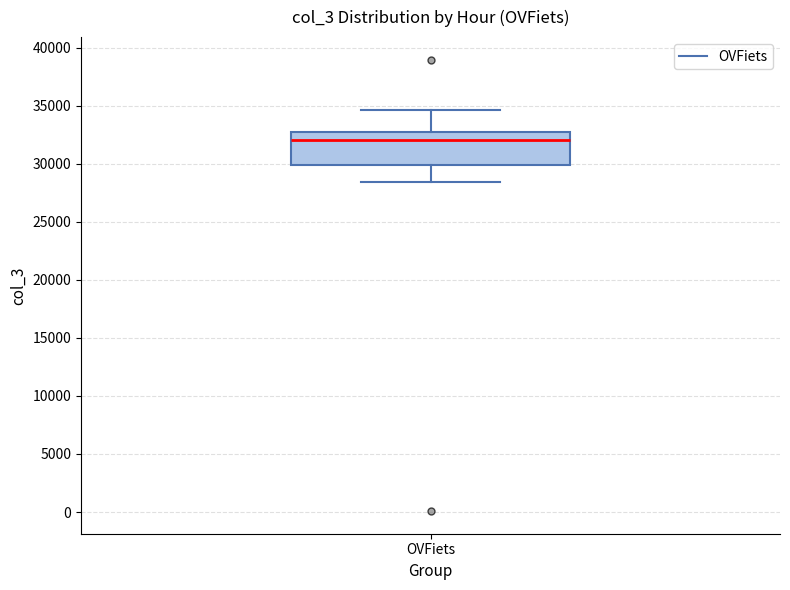

Read this box plot against the y-axis: the position of the median line, the range covered by the box, and the ends of both whiskers. The values are not printed on the chart, so give them approximately, as read against the axis.

median 32000, box 30000 to 33000, whiskers 28500 to 34500